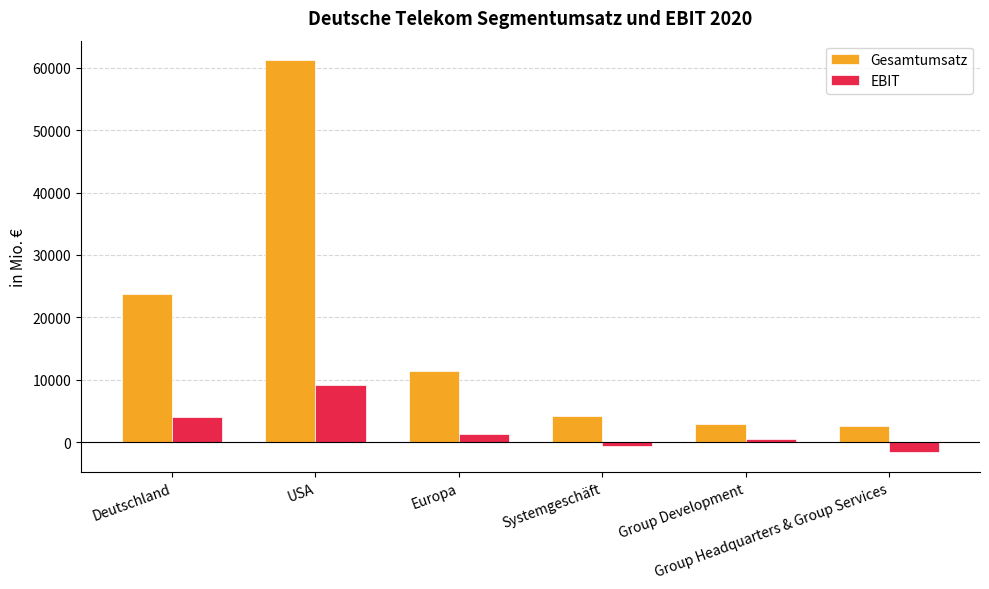

Are the bars horizontal?

No